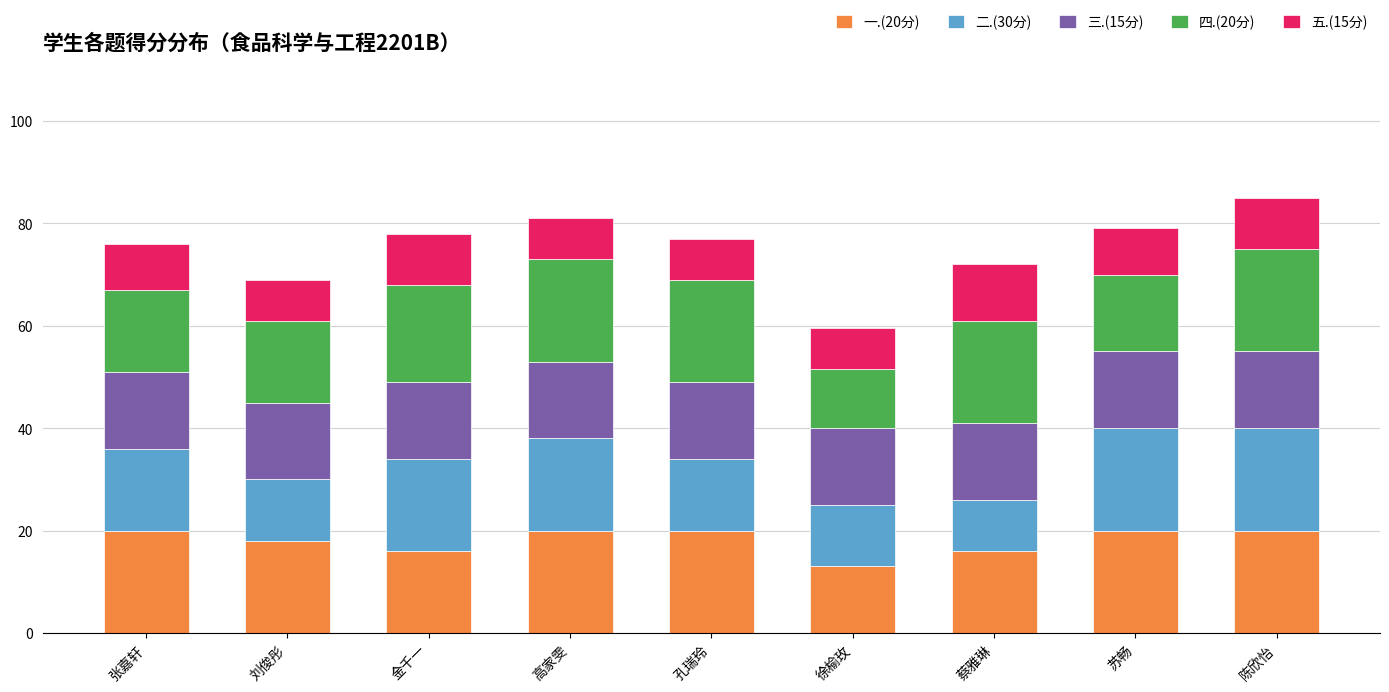

Which category has the lowest value in the 一.(20分) series?

徐榆玫